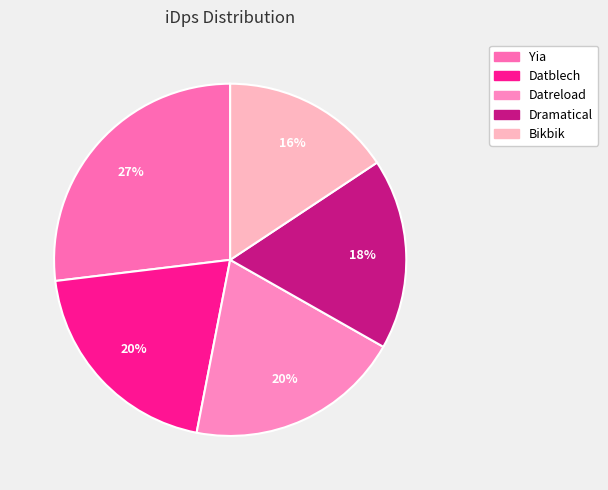

What is the smallest slice in the pie chart?

Bikbik